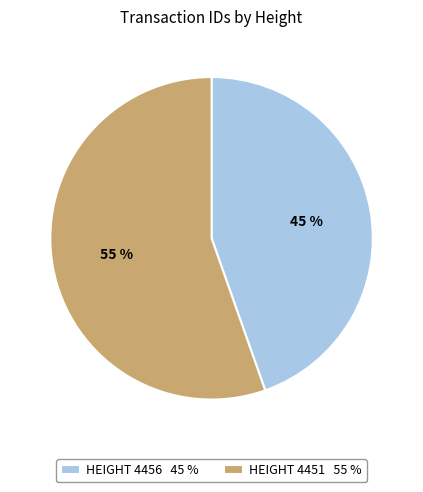

What is the majority slice?

HEIGHT 4451 55 %